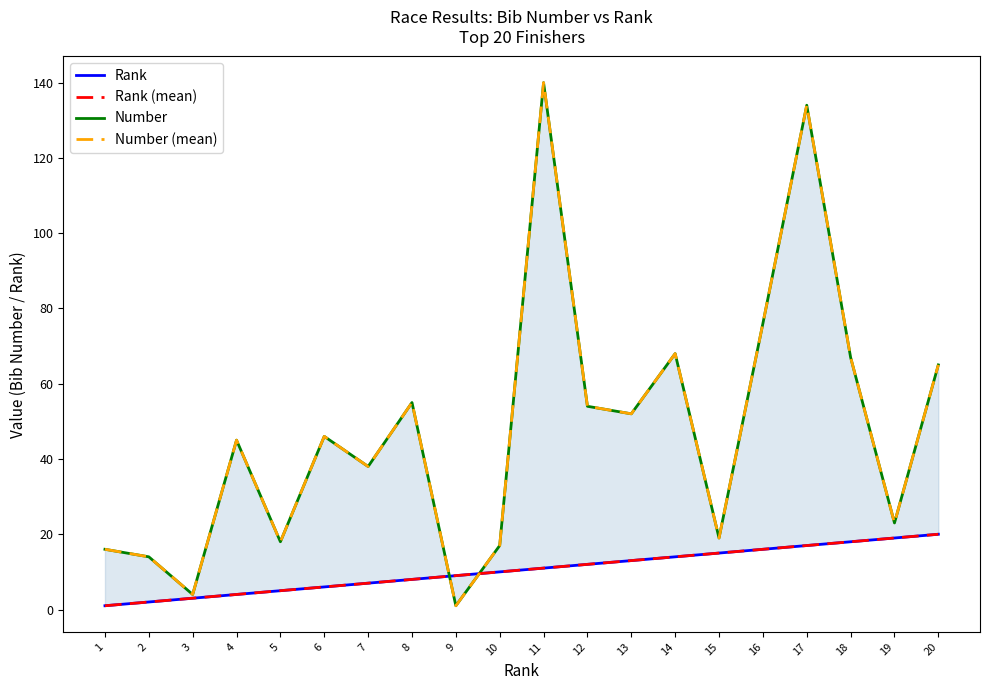

Is the value of Rank at 11 greater than the value of Number at 9?

Yes